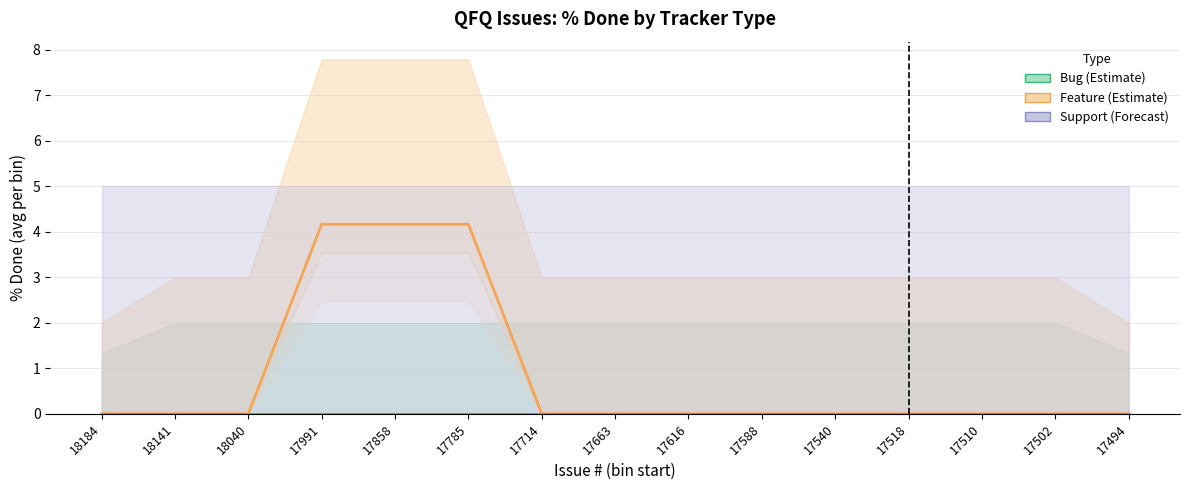

Which series changed the most between 17502 and 17494?

Bug (Estimate)